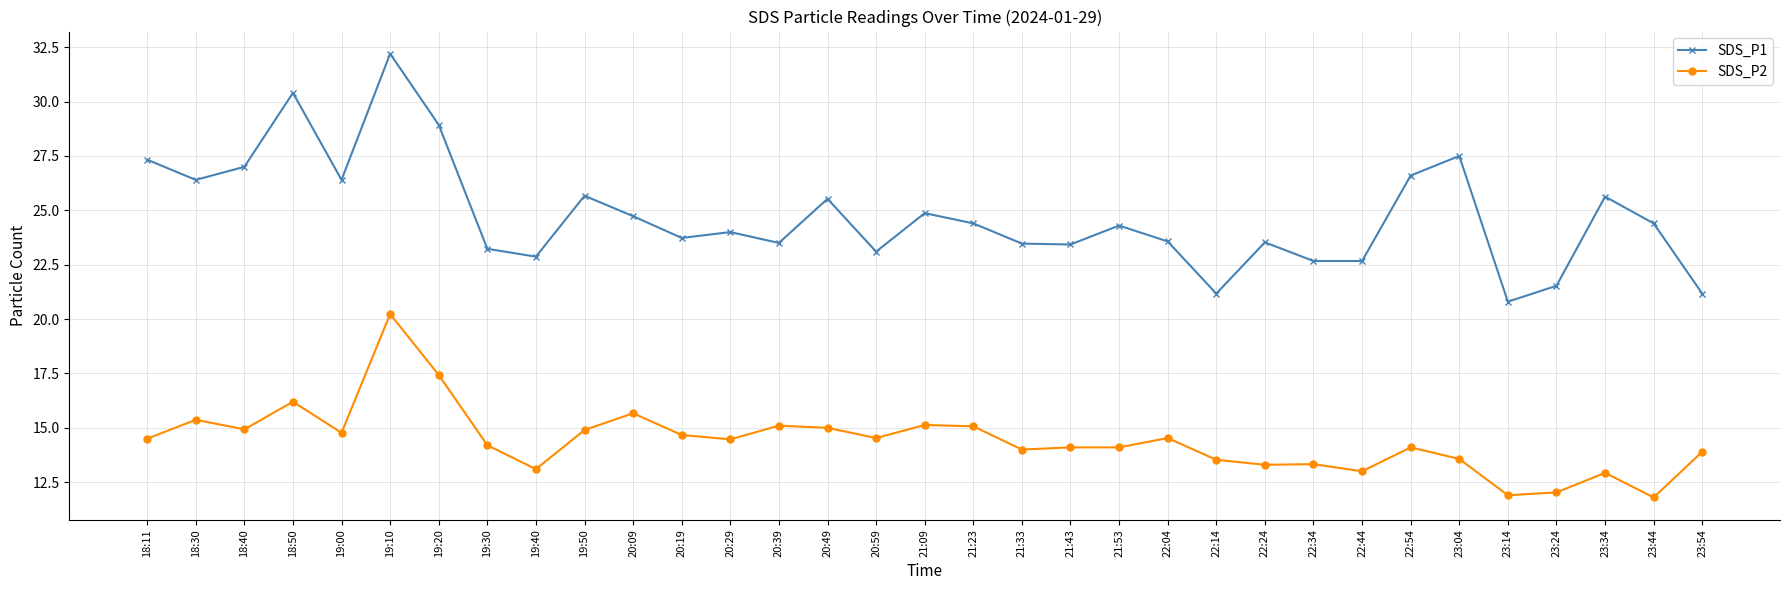

Is it true that SDS_P1 equals 24.3 at 21:53?

True